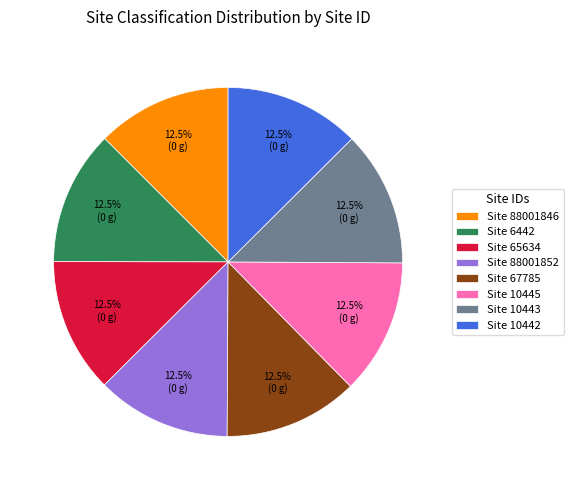

Does Site 10445 account for over 50% of the chart?

No